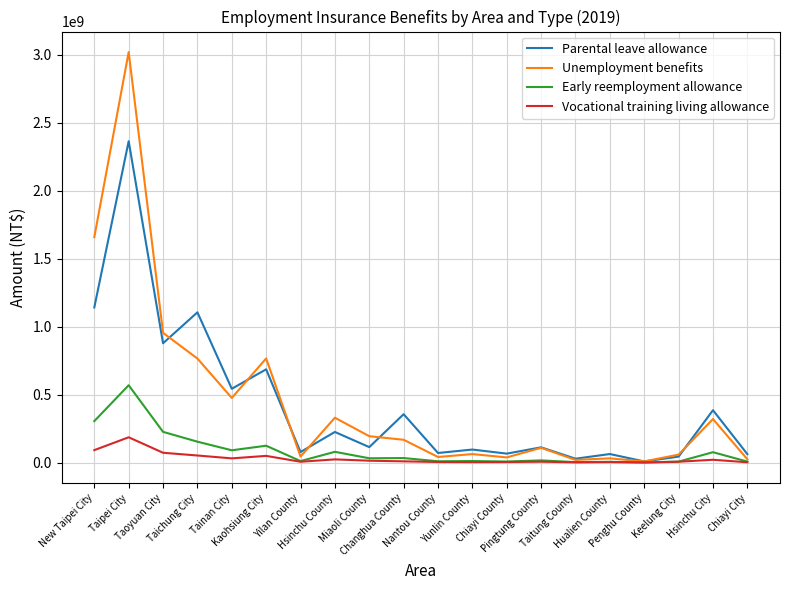

Which series has the widest spread of values?

Unemployment benefits